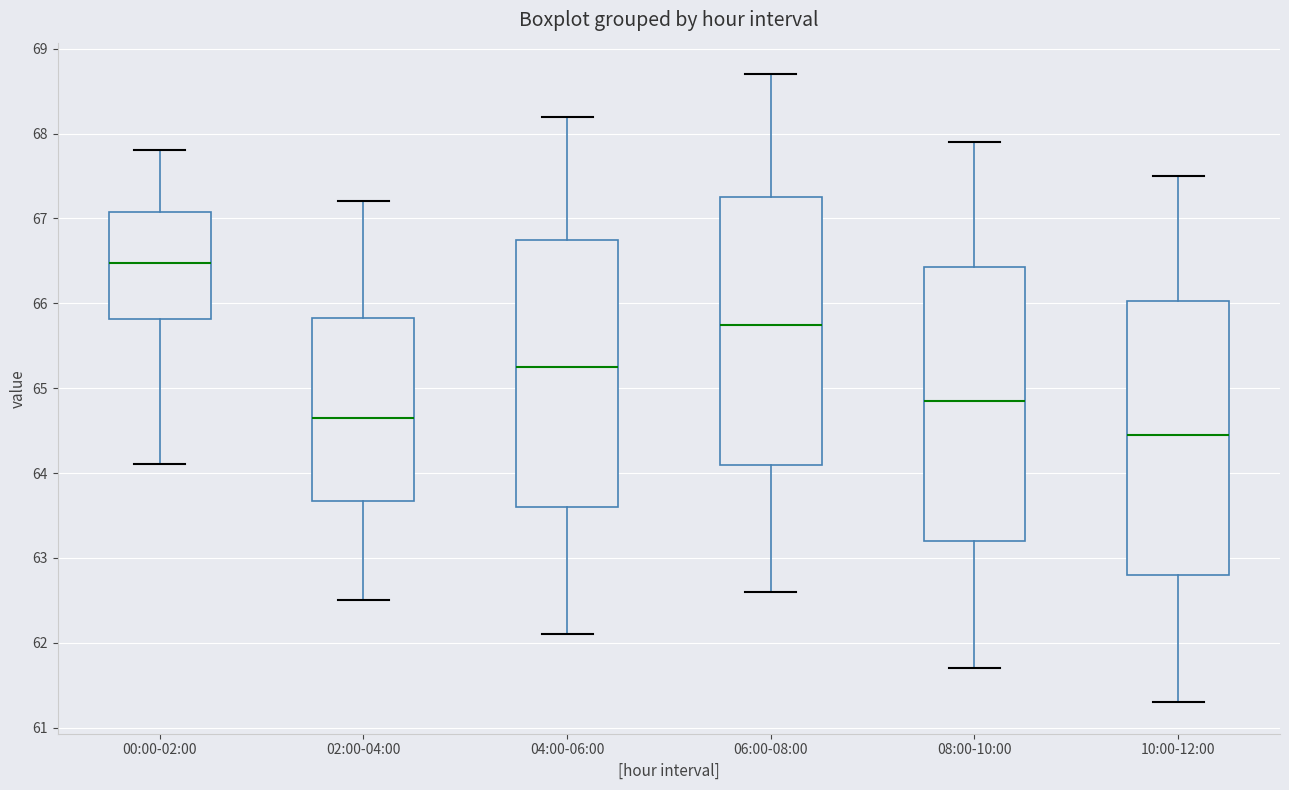

Reading left to right, read every box against the y-axis: the position of its median line, the range the box covers, and the ends of its whiskers. The values are not printed on the chart, so give them approximately, as read against the axis.

00:00-02:00: median 66.5, box 65.8 to 67.1, whiskers 64.1 to 67.8
02:00-04:00: median 64.7, box 63.7 to 65.8, whiskers 62.5 to 67.2
04:00-06:00: median 65.3, box 63.6 to 66.8, whiskers 62.1 to 68.2
06:00-08:00: median 65.8, box 64.1 to 67.3, whiskers 62.6 to 68.7
08:00-10:00: median 64.9, box 63.2 to 66.4, whiskers 61.7 to 67.9
10:00-12:00: median 64.5, box 62.8 to 66.0, whiskers 61.3 to 67.5